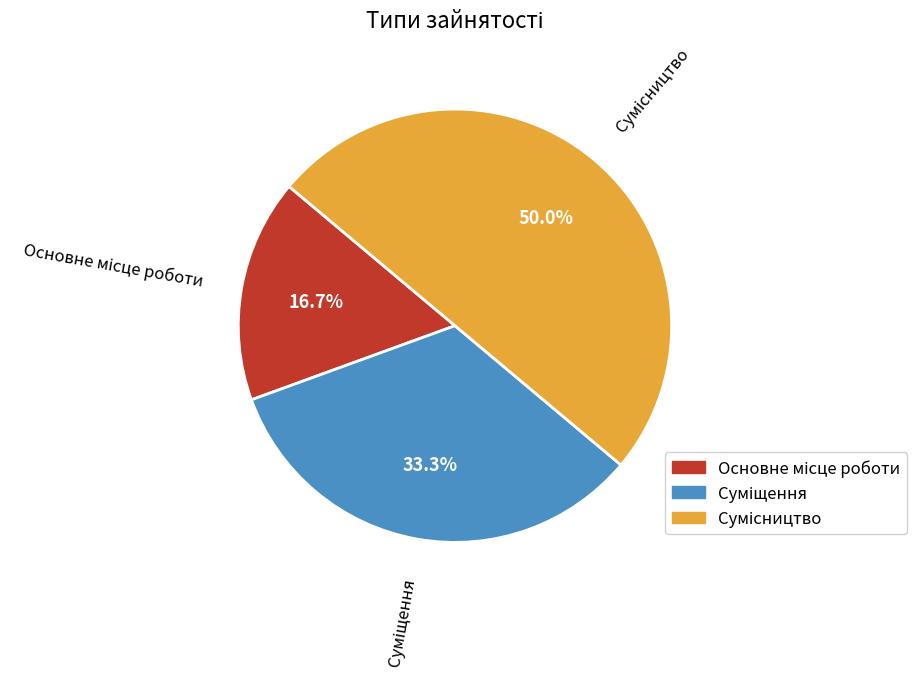

What is the smallest slice in the pie chart?

Основне місце роботи